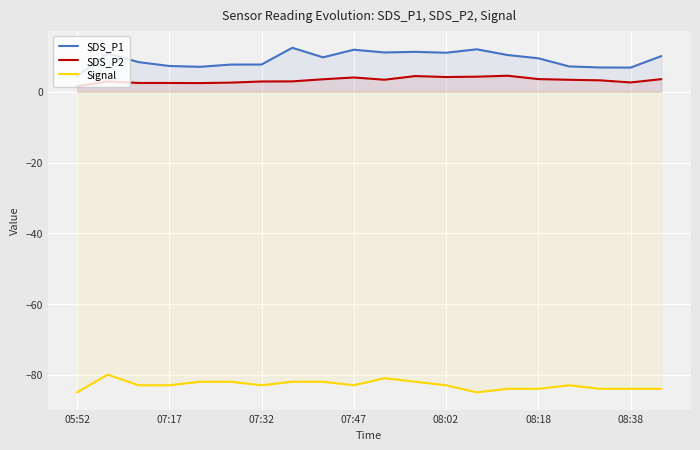

Which series has the largest total across all categories?

SDS_P1